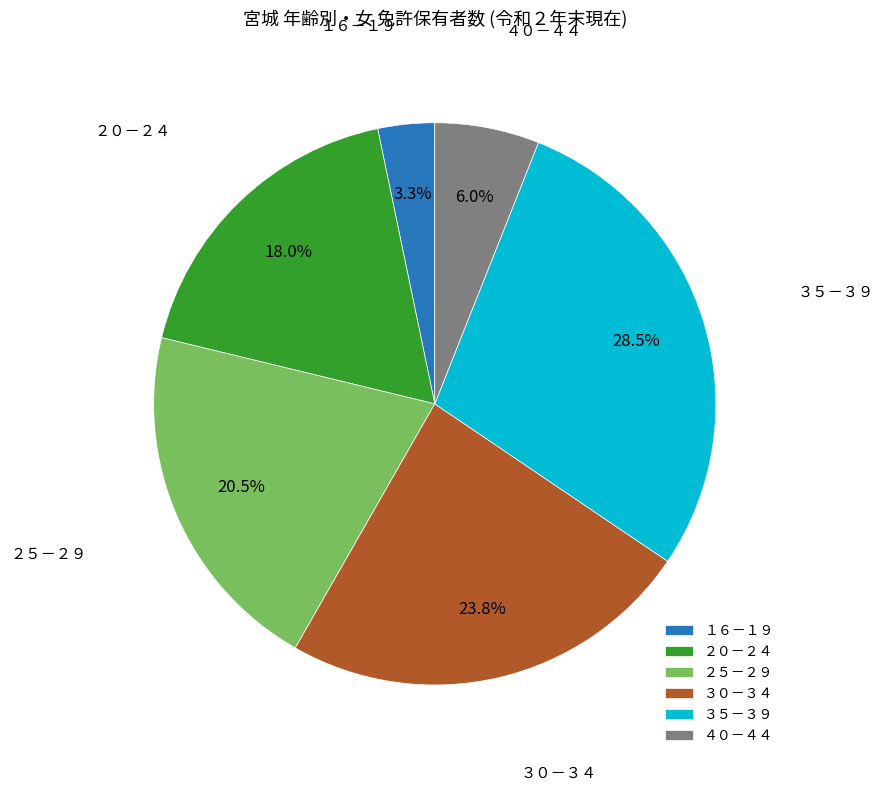

Count the number of slices in the pie.

6